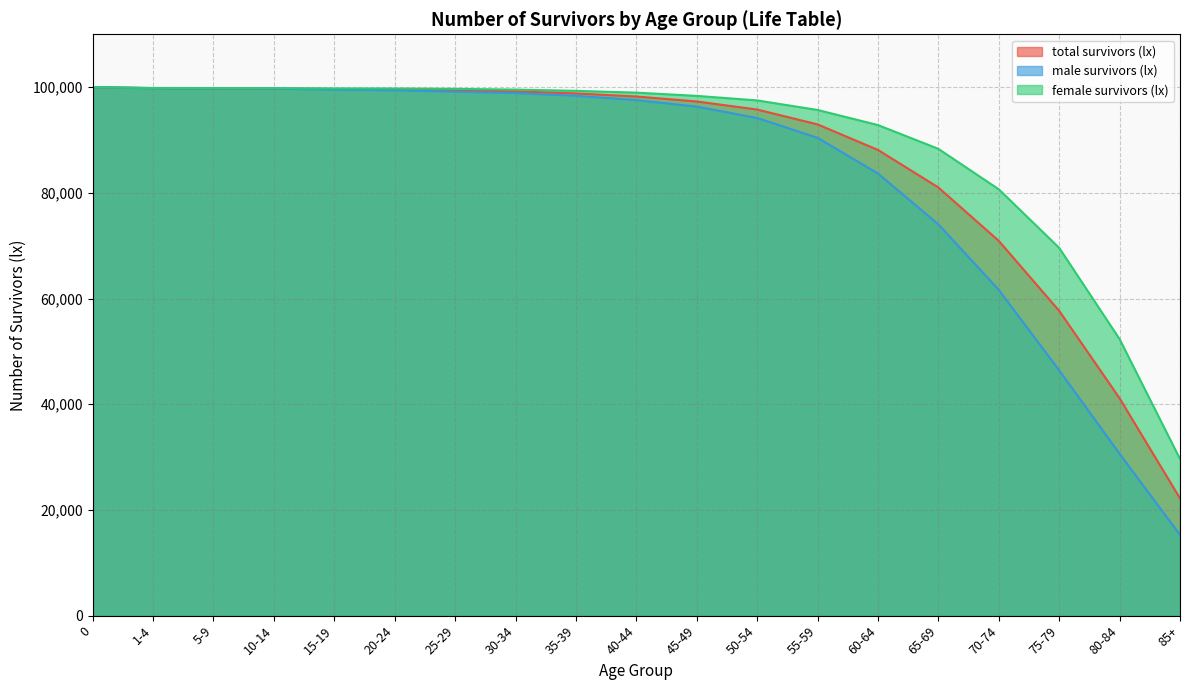

Rank the series by their maximum value, from highest to lowest.

total survivors (lx), male survivors (lx), female survivors (lx)